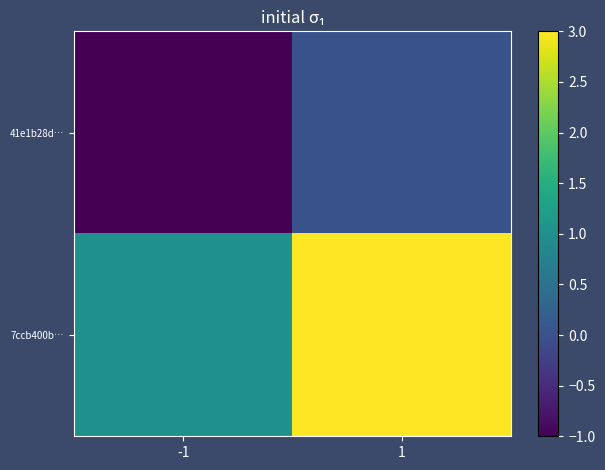

Which label corresponds to the smallest value in the chart?

-1